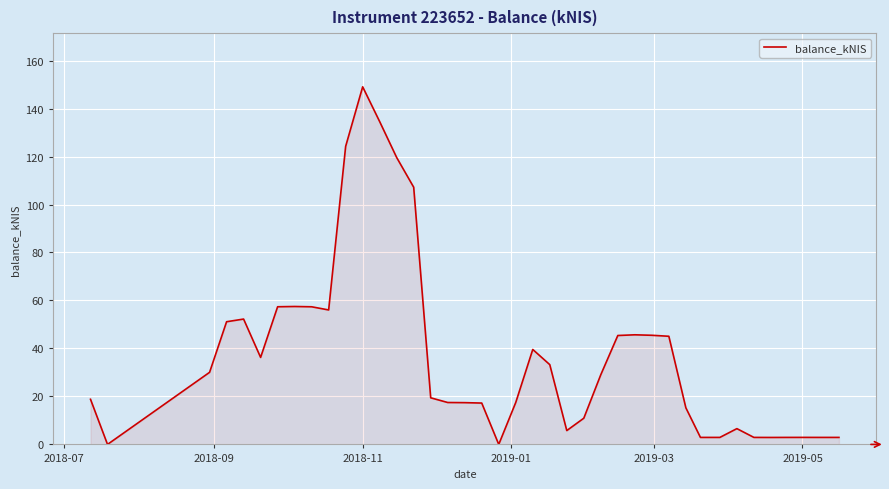

Which label corresponds to the largest value in the chart?

2018-11